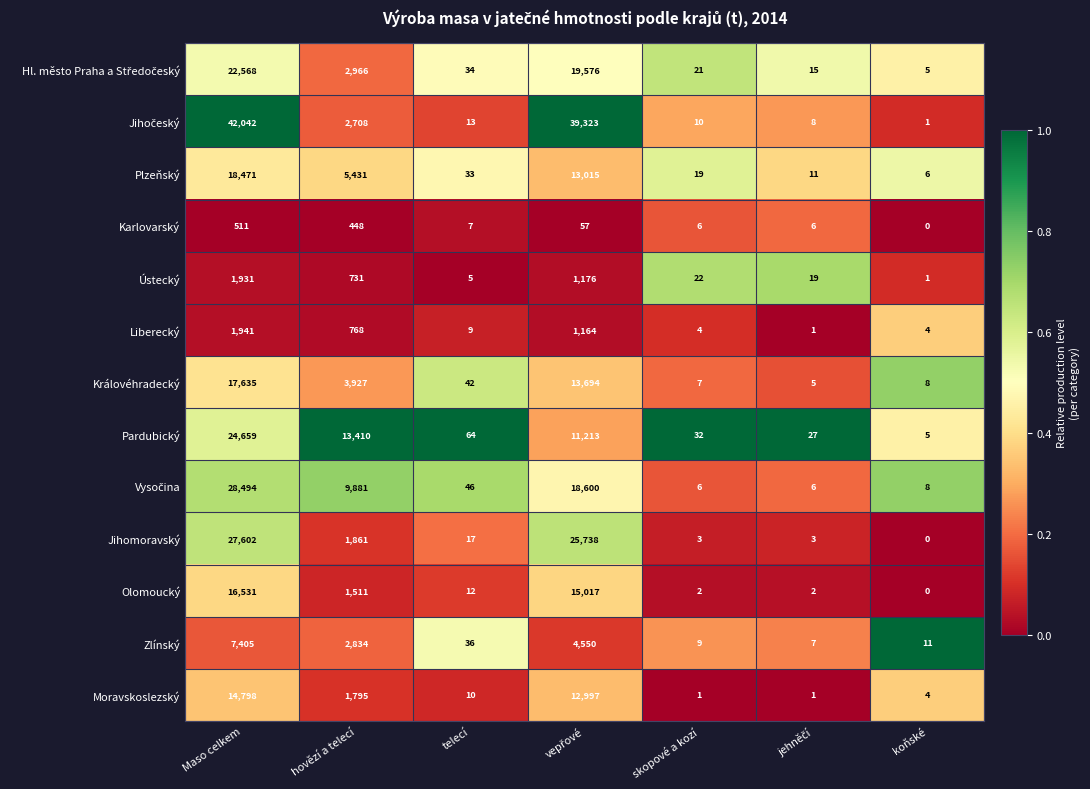

At which category does the chart reach its minimum across all series?

koňské